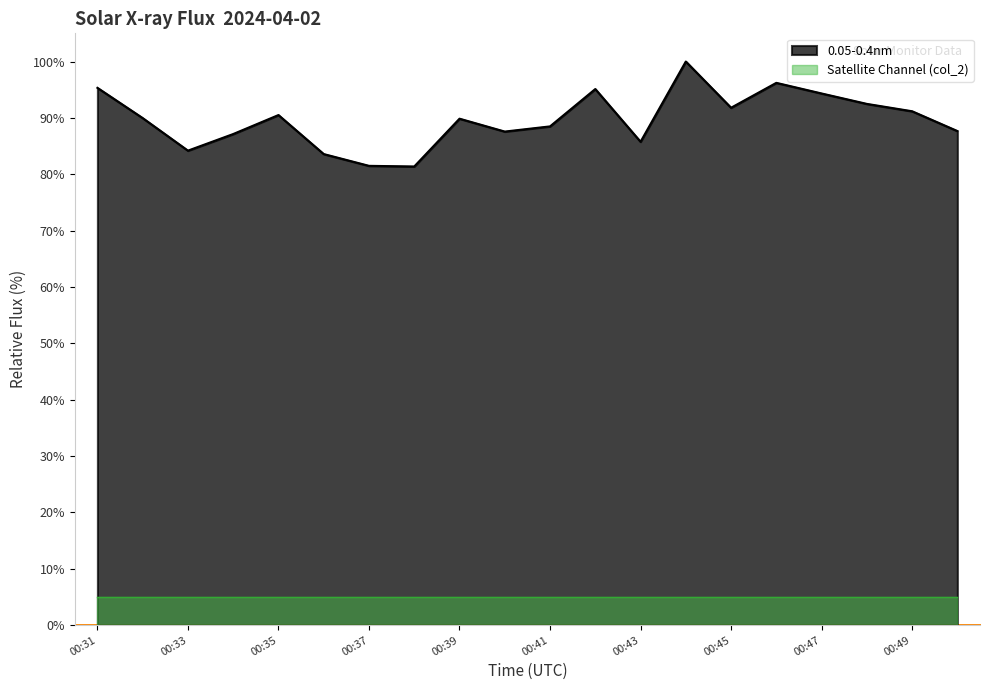

Reading left to right, transcribe all the data shown in this chart.

95.3	90.0	84.2	87.1	90.5	83.6	81.5	81.4	89.9	87.6	88.5	95.1	85.8	100.0	91.8	96.2	94.3	92.5	91.2	87.7